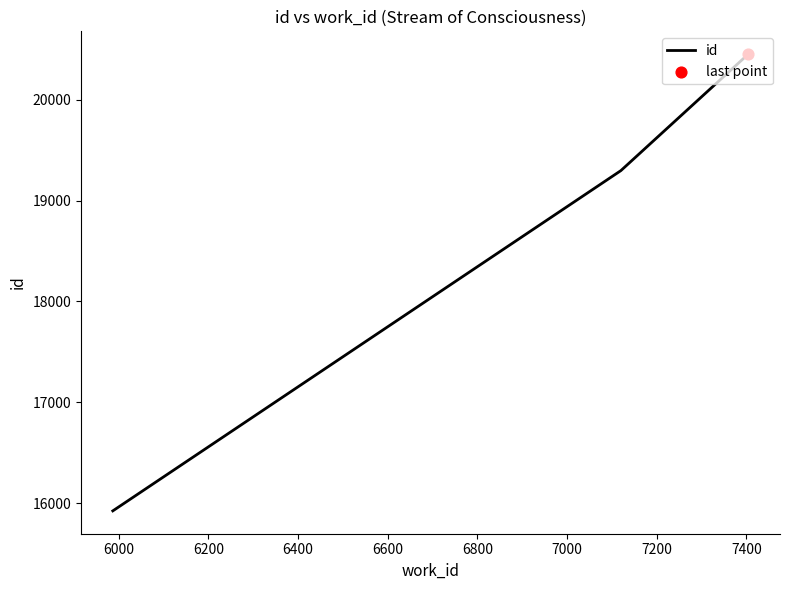

What is the sum of all values?

55671